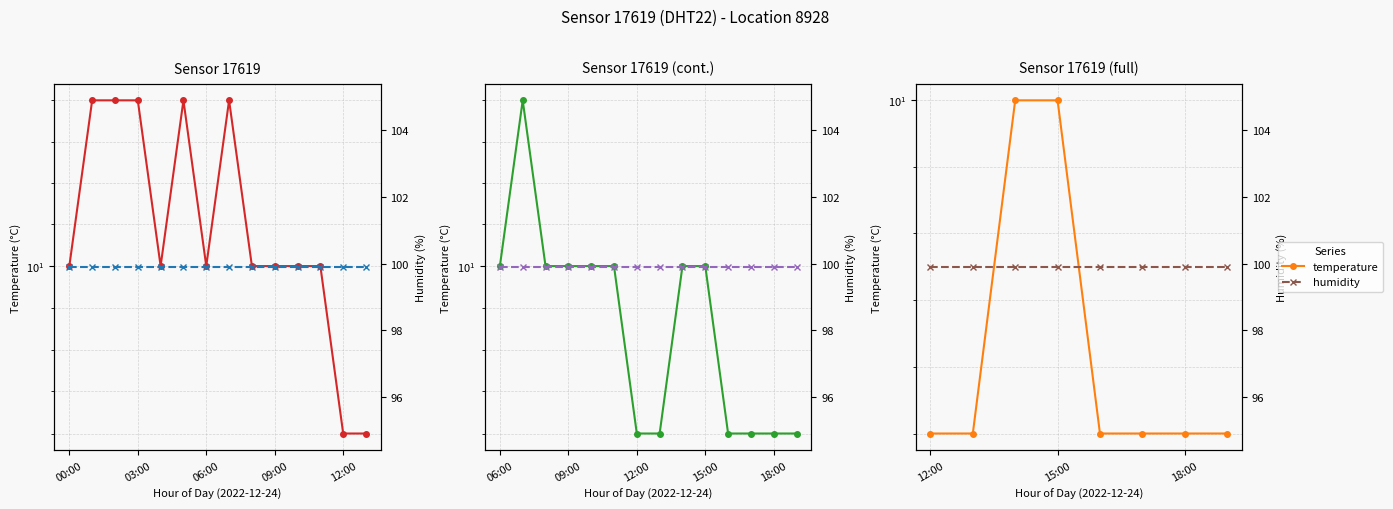

Does the chart display data point markers on the line(s)?

Yes